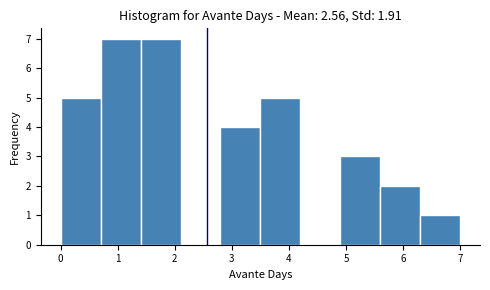

Reading left to right, list every bar in this chart as the range it spans on the x-axis followed by its height. The values are not printed on the chart, so give them approximately, as read against the axis.

0.0 to 0.7: 5
0.7 to 1.4: 7
1.4 to 2.1: 7
2.1 to 2.8: 0
2.8 to 3.5: 4
3.5 to 4.2: 5
4.2 to 4.9: 0
4.9 to 5.6: 3
5.6 to 6.3: 2
6.3 to 7.0: 1